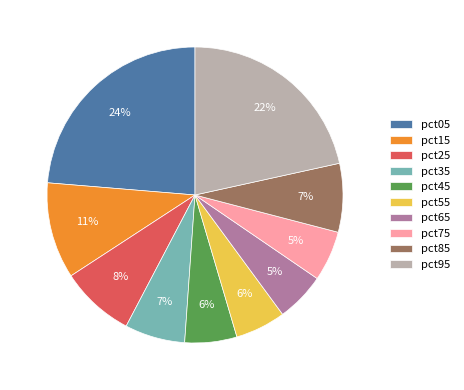

To the nearest percent, what percentage of the pie is pct65?

5%